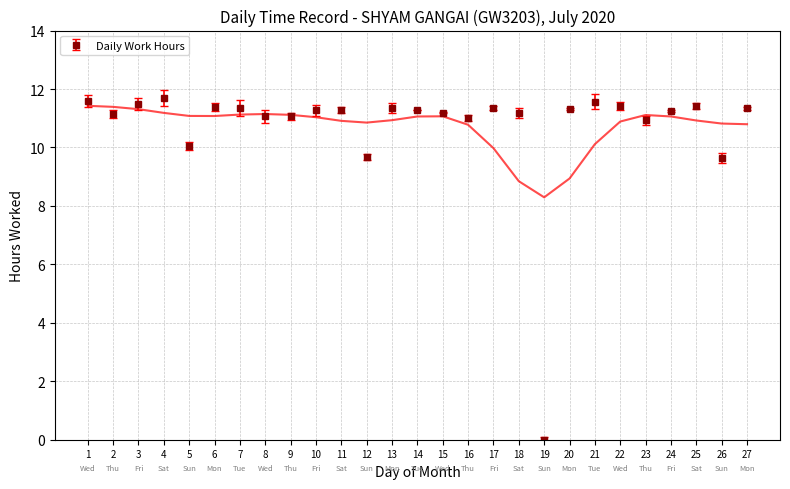

True or false: the data shows 11.3 at 14.

True